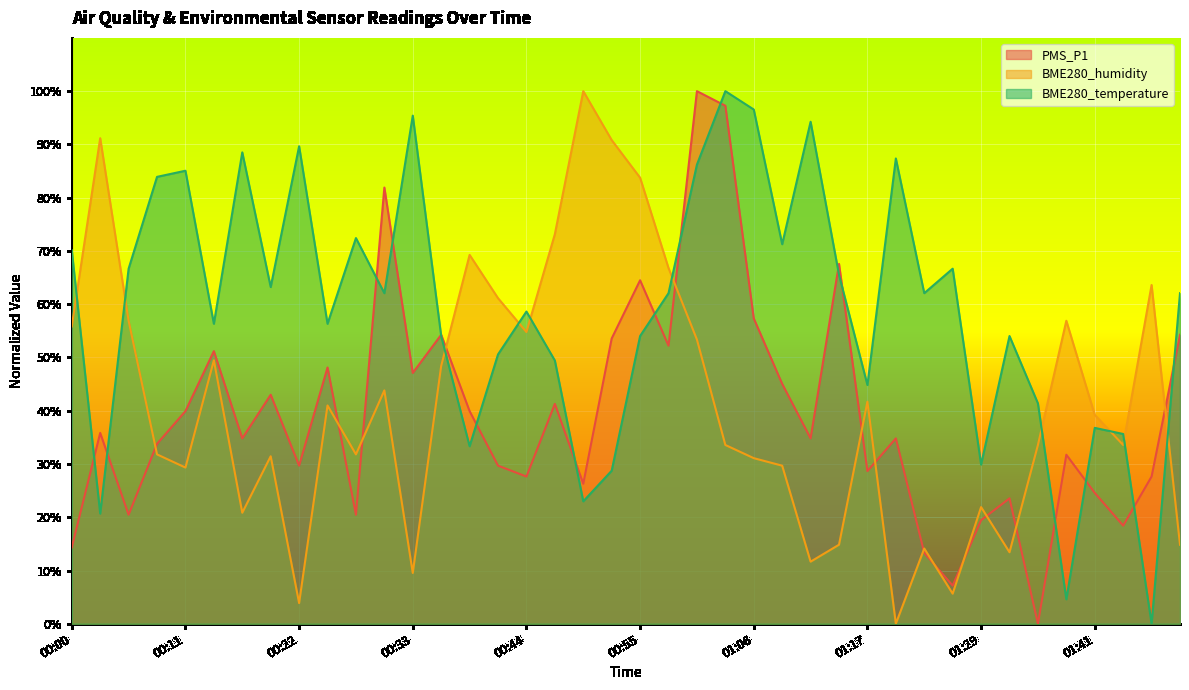

Which has a higher value, 00:30 or 01:17?

00:30